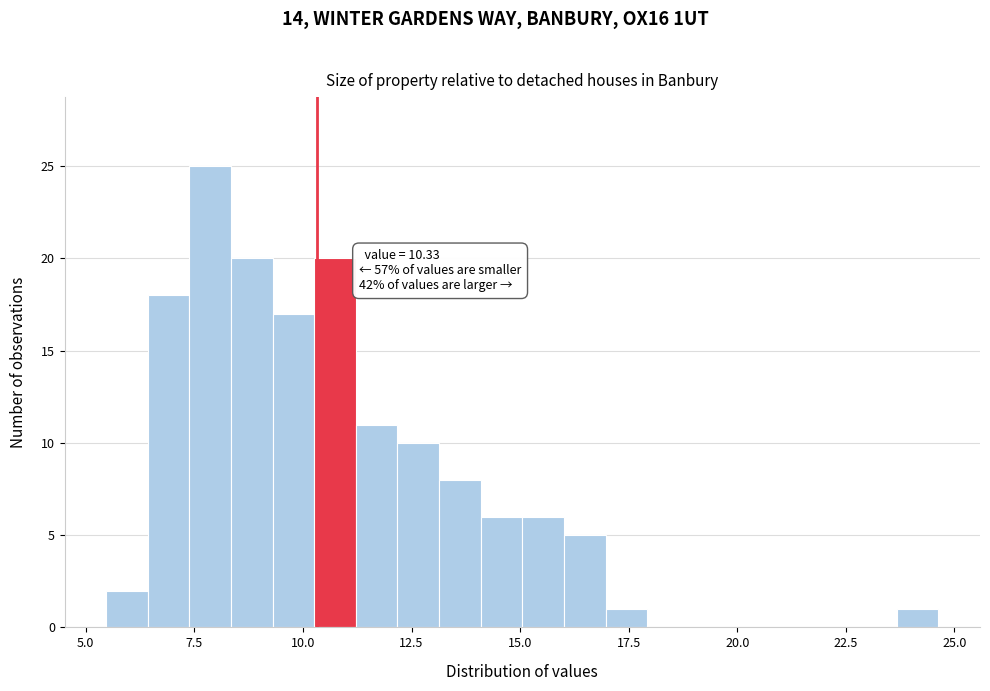

Read against the x-axis, roughly where is the centre of the tallest bar?

8.0